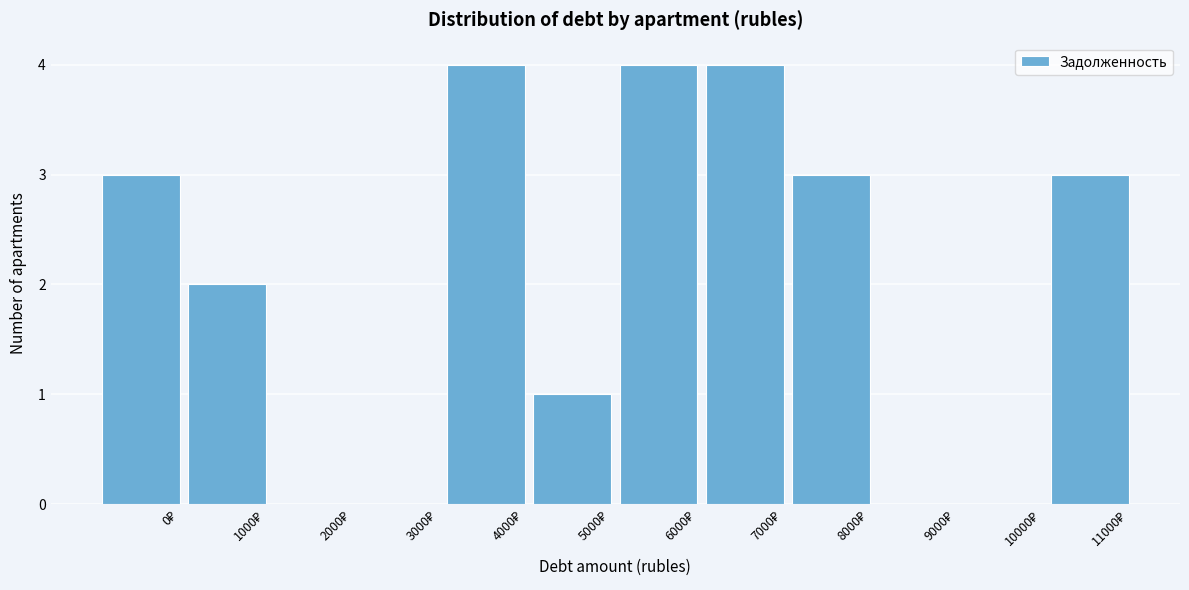

What is the maximum value shown in the chart?

4